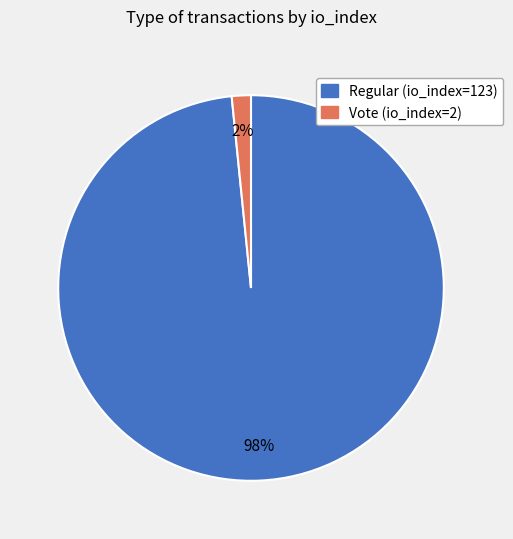

Which category accounts for the majority?

Regular (io_index=123)